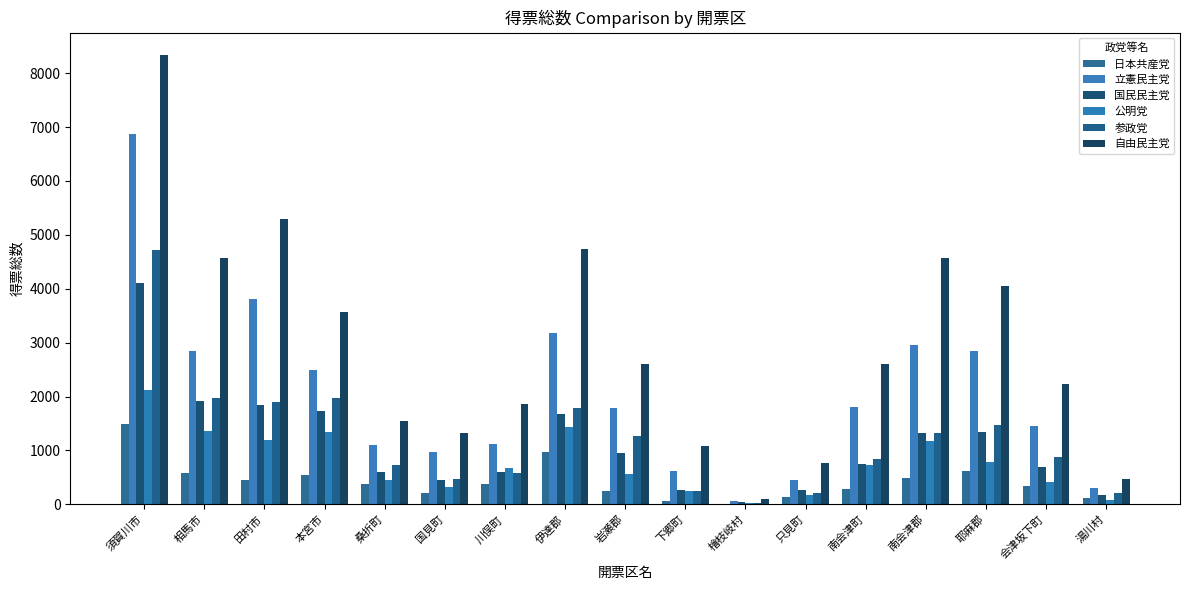

How many series are shown in this chart?

6